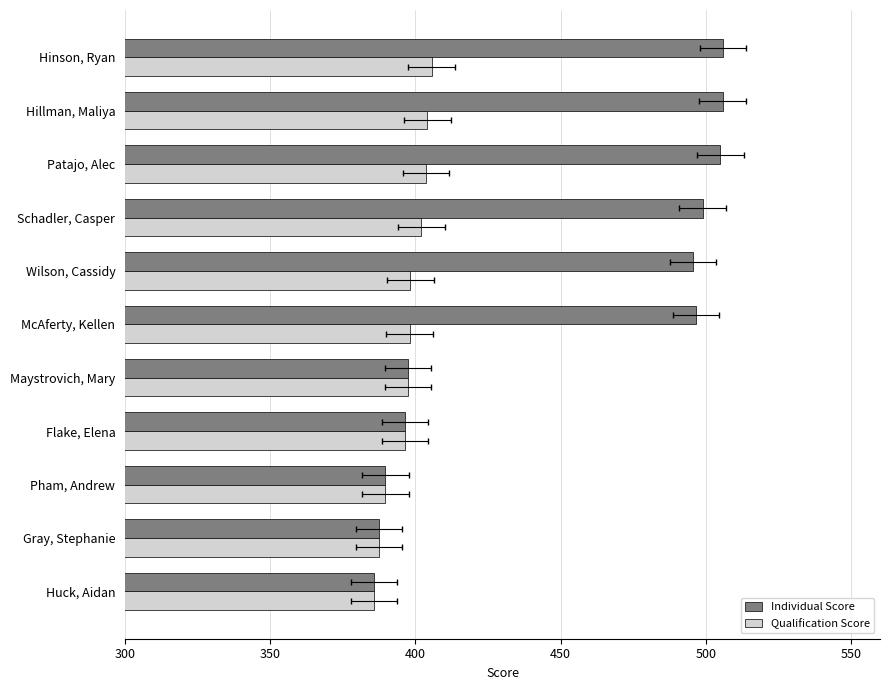

Which has a higher value, Flake, Elena or Patajo, Alec?

Patajo, Alec